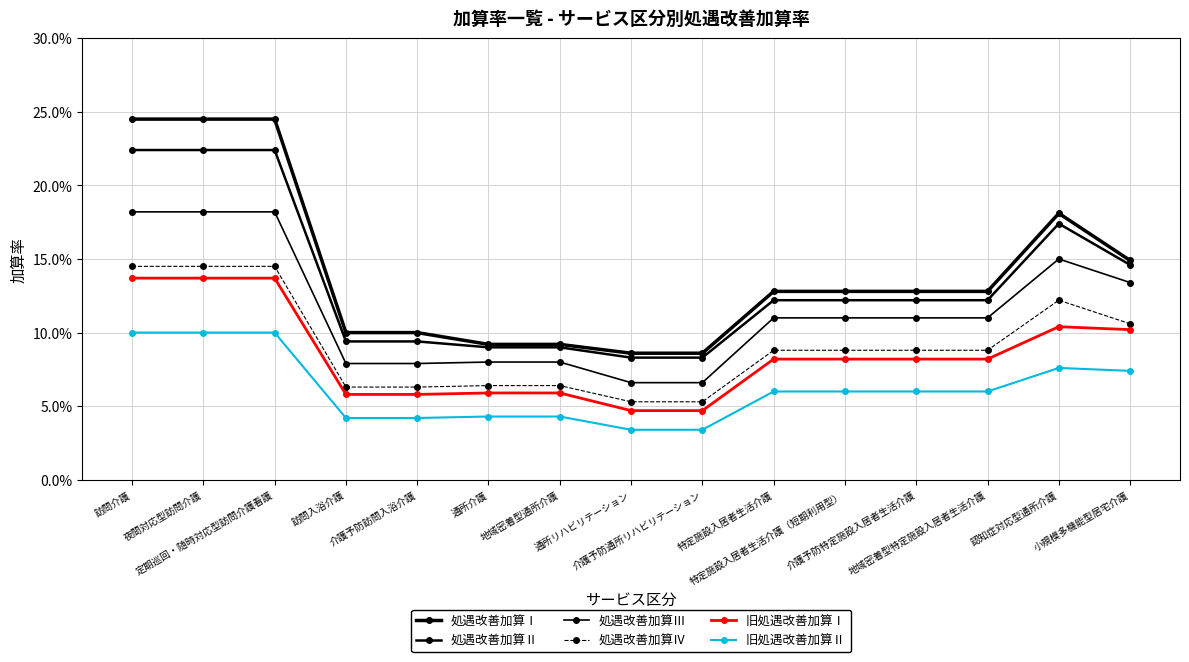

Which series changed the most between 訪問介護 and 特定施設入居者生活介護?

処遇改善加算Ⅰ